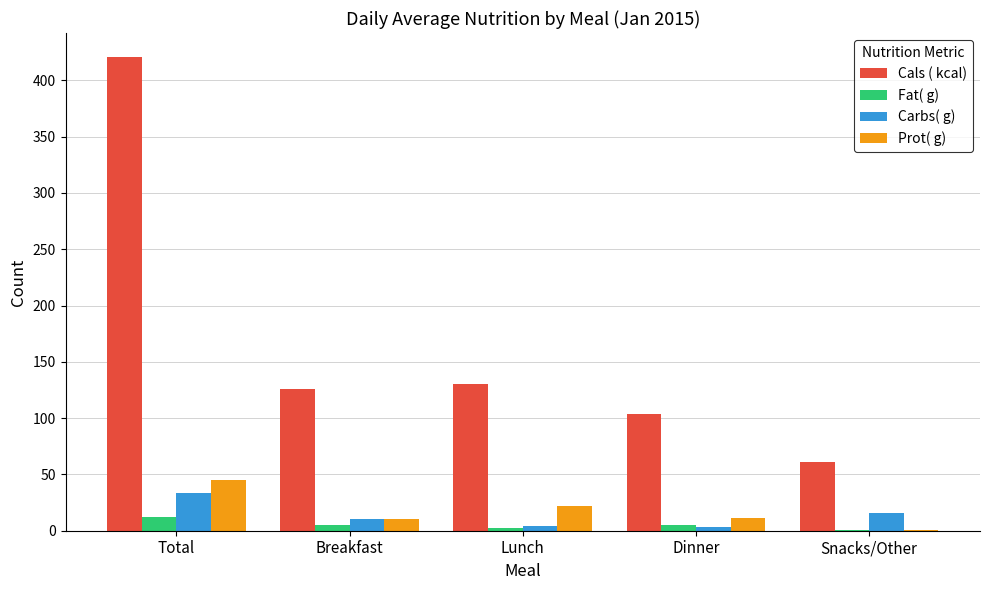

What is the difference between the Fat( g) values at Snacks/Other and Lunch?

1.8